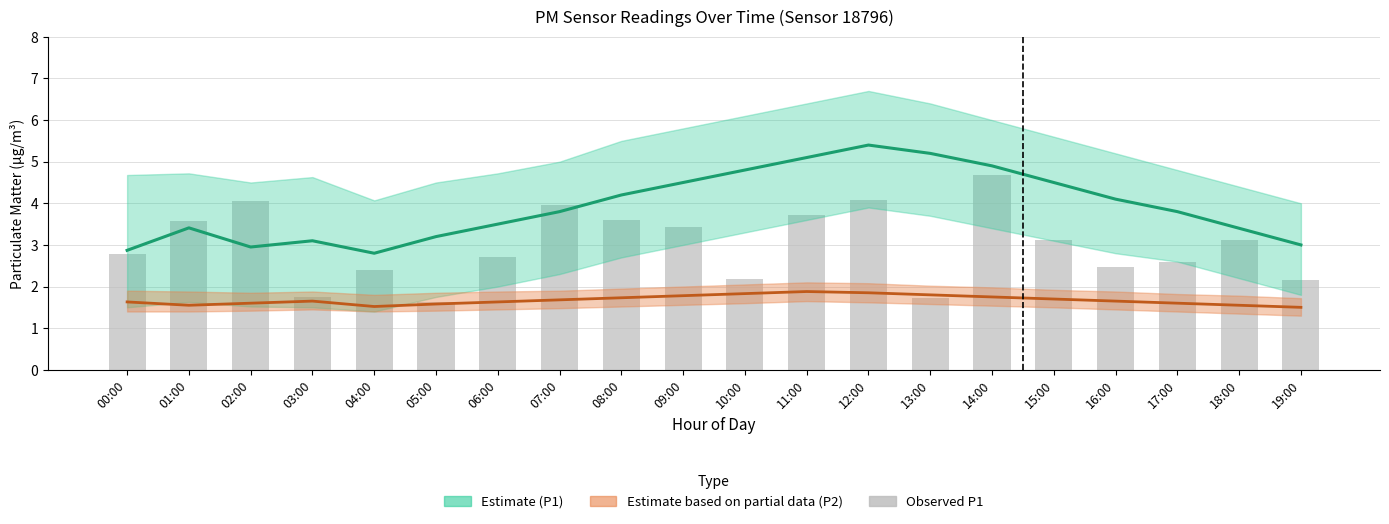

Reading left to right, list all the values displayed in this chart.

P1 mean: 2.9	3.4	3.0	3.1	2.8	3.2	3.5	3.8	4.2	4.5	4.8	5.1	5.4	5.2	4.9	4.5	4.1	3.8	3.4	3.0
P2 mean: 1.6	1.6	1.6	1.6	1.5	1.6	1.6	1.7	1.7	1.8	1.8	1.9	1.9	1.8	1.8	1.7	1.6	1.6	1.6	1.5
Observed P1: 2.8	3.6	4.0	1.8	2.4	1.6	2.7	4.0	3.6	3.4	2.2	3.7	4.1	1.7	4.7	3.1	2.5	2.6	3.1	2.1